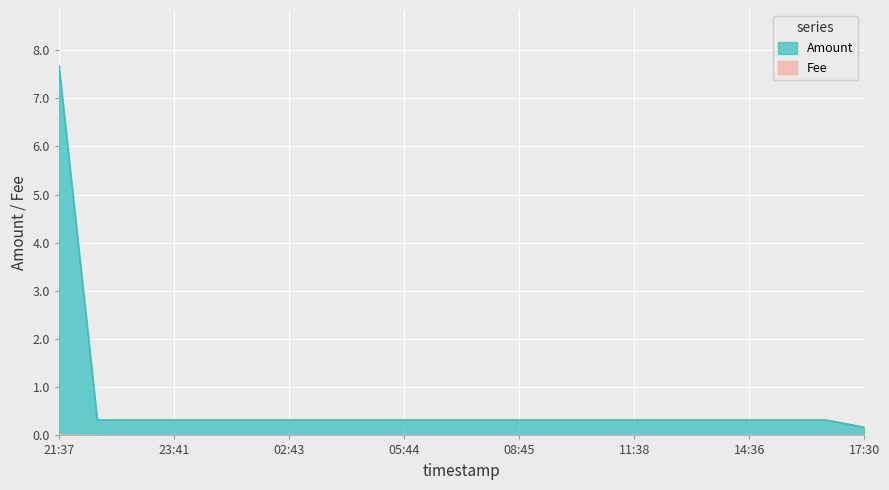

Between 11:38 and 13:40, which series saw the biggest shift?

Amount